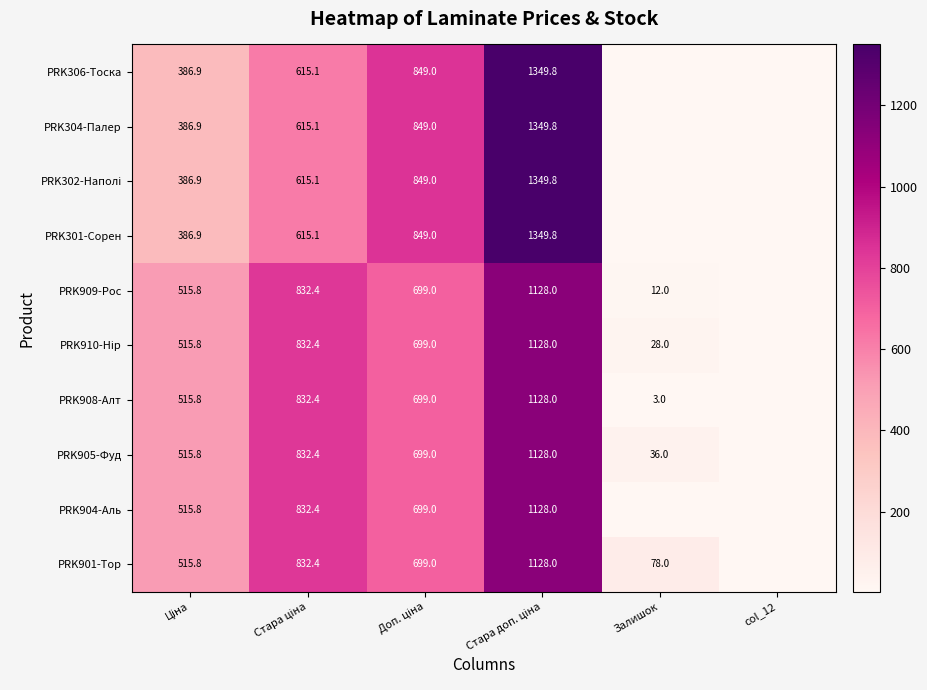

How many positive values does the PRK904-Аль series have?

4